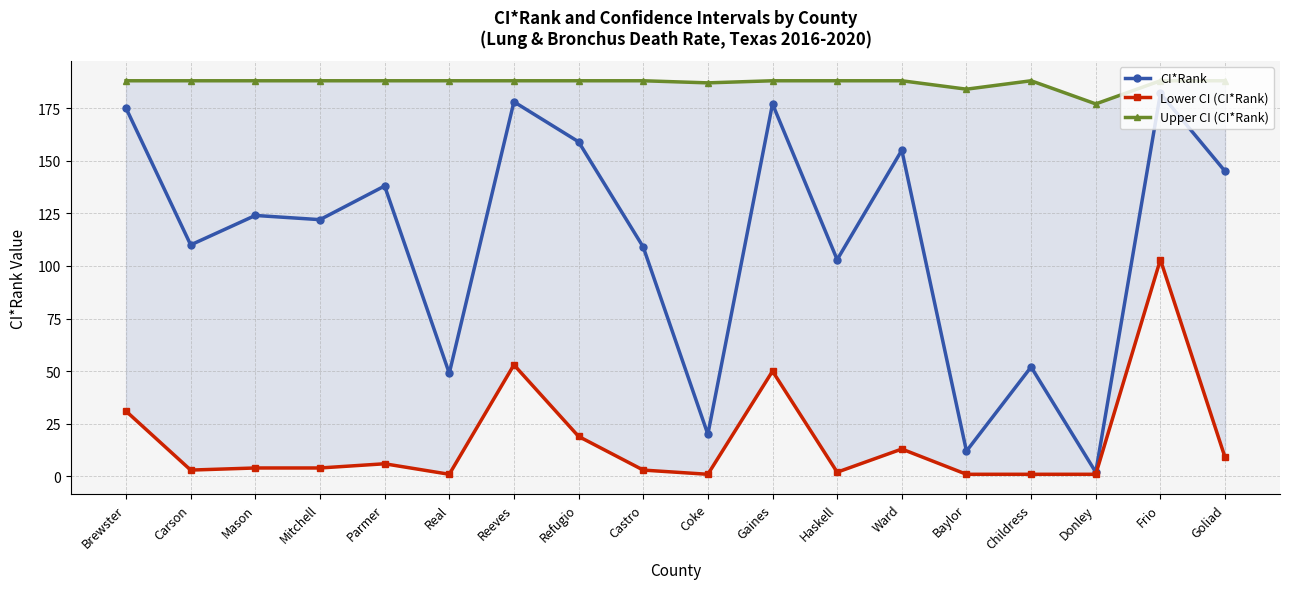

What is the label of the 14th point from the left?

Baylor